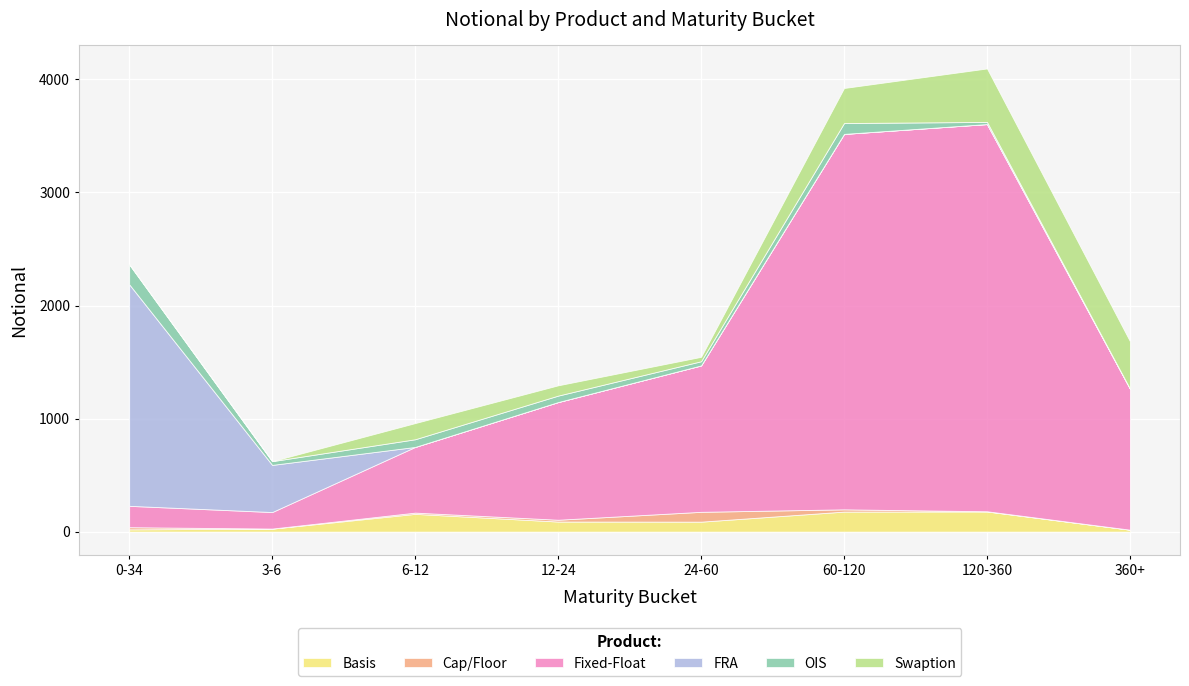

Which category has the lowest value across all series?

360+